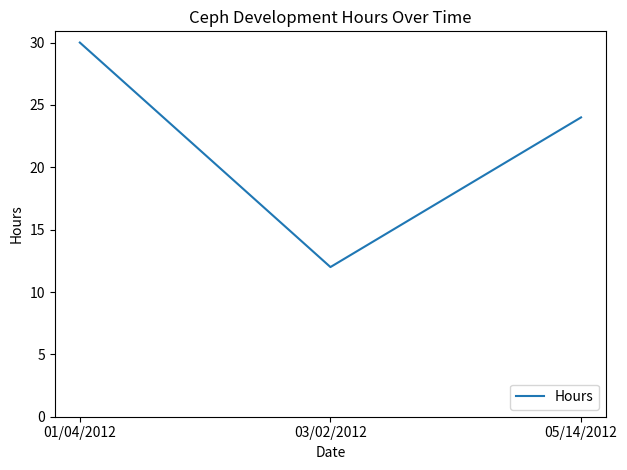

What is the sum of the values at 05/14/2012 and 01/04/2012?

54